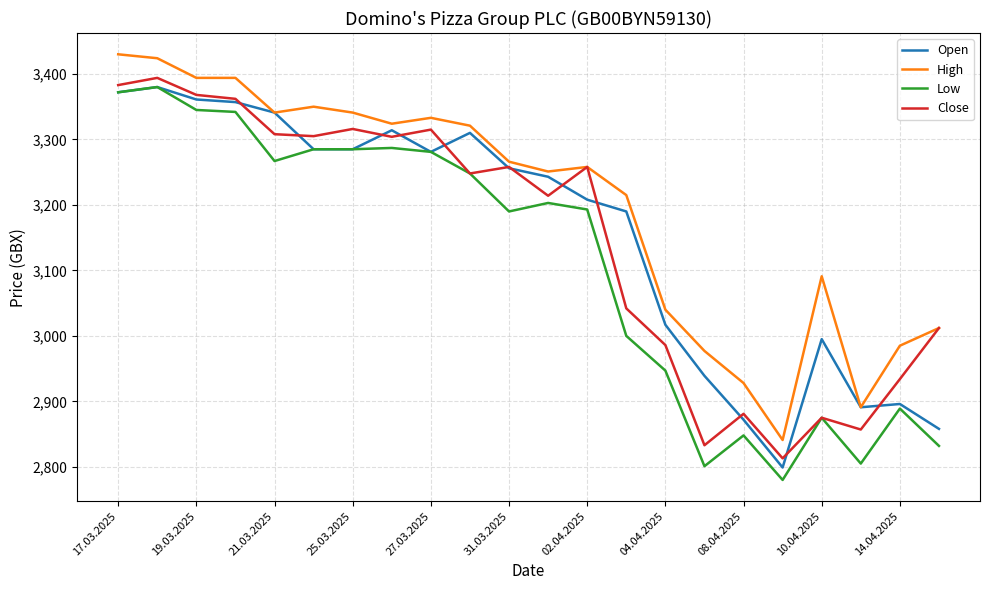

Which series has the largest range (max minus min)?

Low